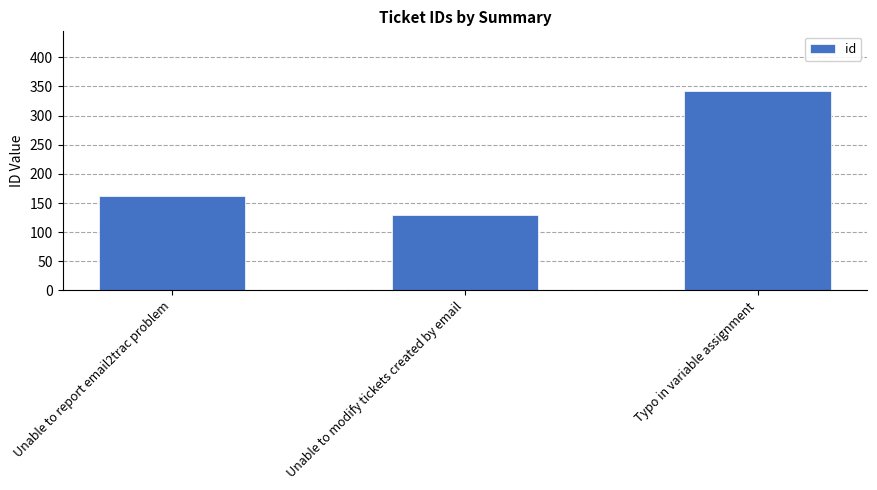

True or false: the data shows 129 at Unable to modify tickets created by email.

True